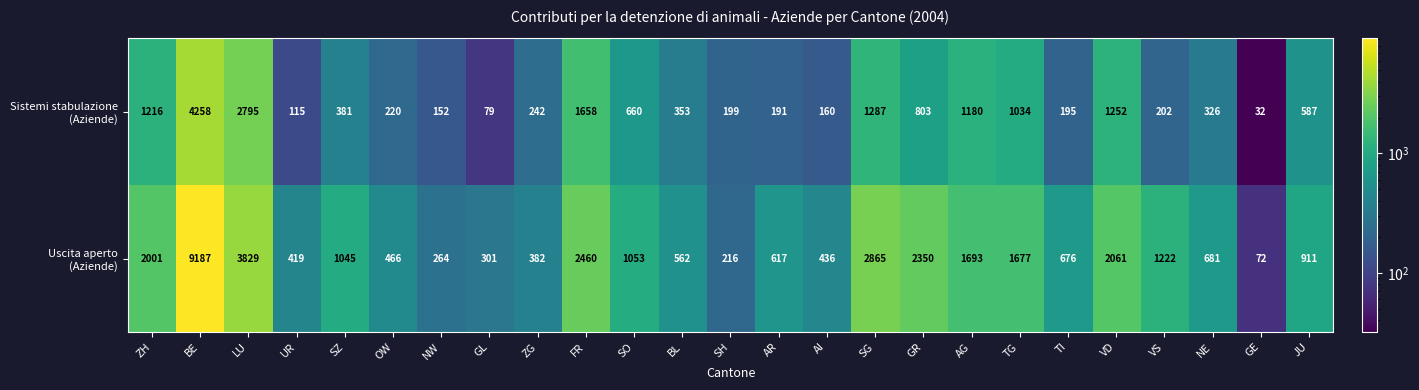

What is the spread (max minus min) of values at SO?

393